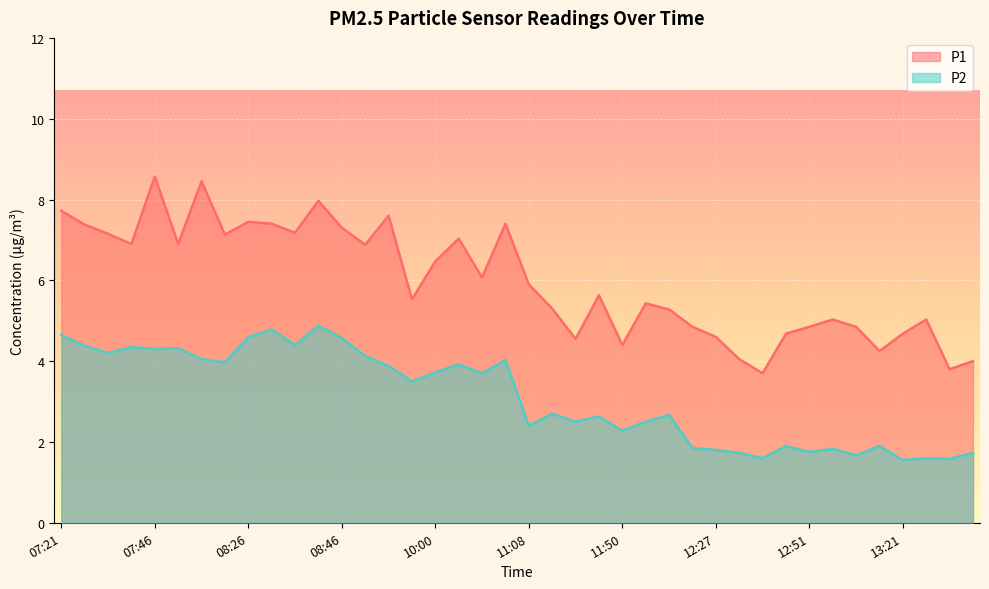

The value of P1 at 09:13 is 7.6. True or false?

True